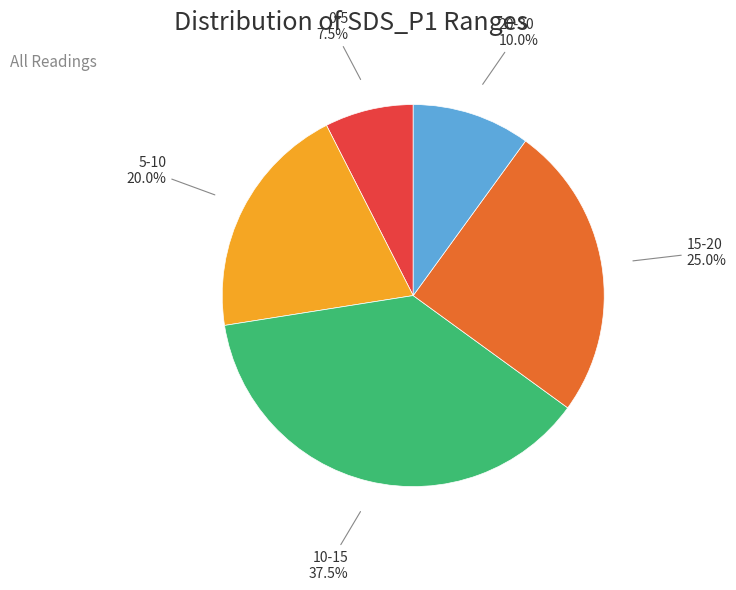

Is there a majority slice in this chart?

No